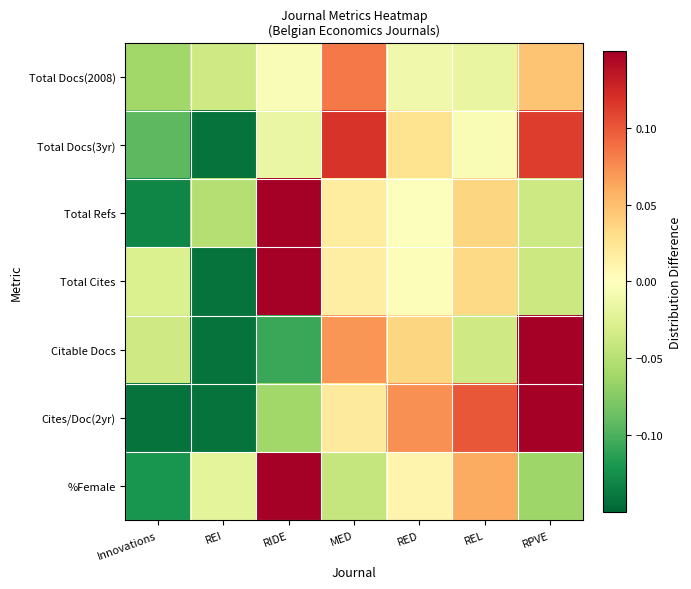

Reading left to right, transcribe all the data shown in this chart.

Total Docs(2008): Innovations=-0.1	REI=-0.0	RIDE=-0.0	MED=0.1	RED=-0.0	REL=-0.0	RPVE=0.0
Total Docs(3yr): Innovations=-0.1	REI=-0.1	RIDE=-0.0	MED=0.1	RED=0.0	REL=-0.0	RPVE=0.1
Total Refs: Innovations=-0.1	REI=-0.1	RIDE=0.2	MED=0.0	RED=-0.0	REL=0.0	RPVE=-0.0
Total Cites: Innovations=-0.0	REI=-0.1	RIDE=0.2	MED=0.0	RED=-0.0	REL=0.0	RPVE=-0.0
Citable Docs: Innovations=-0.0	REI=-0.1	RIDE=-0.1	MED=0.1	RED=0.0	REL=-0.0	RPVE=0.2
Cites/Doc(2yr): Innovations=-0.1	REI=-0.1	RIDE=-0.1	MED=0.0	RED=0.1	REL=0.1	RPVE=0.2
%Female: Innovations=-0.1	REI=-0.0	RIDE=0.2	MED=-0.0	RED=0.0	REL=0.1	RPVE=-0.1